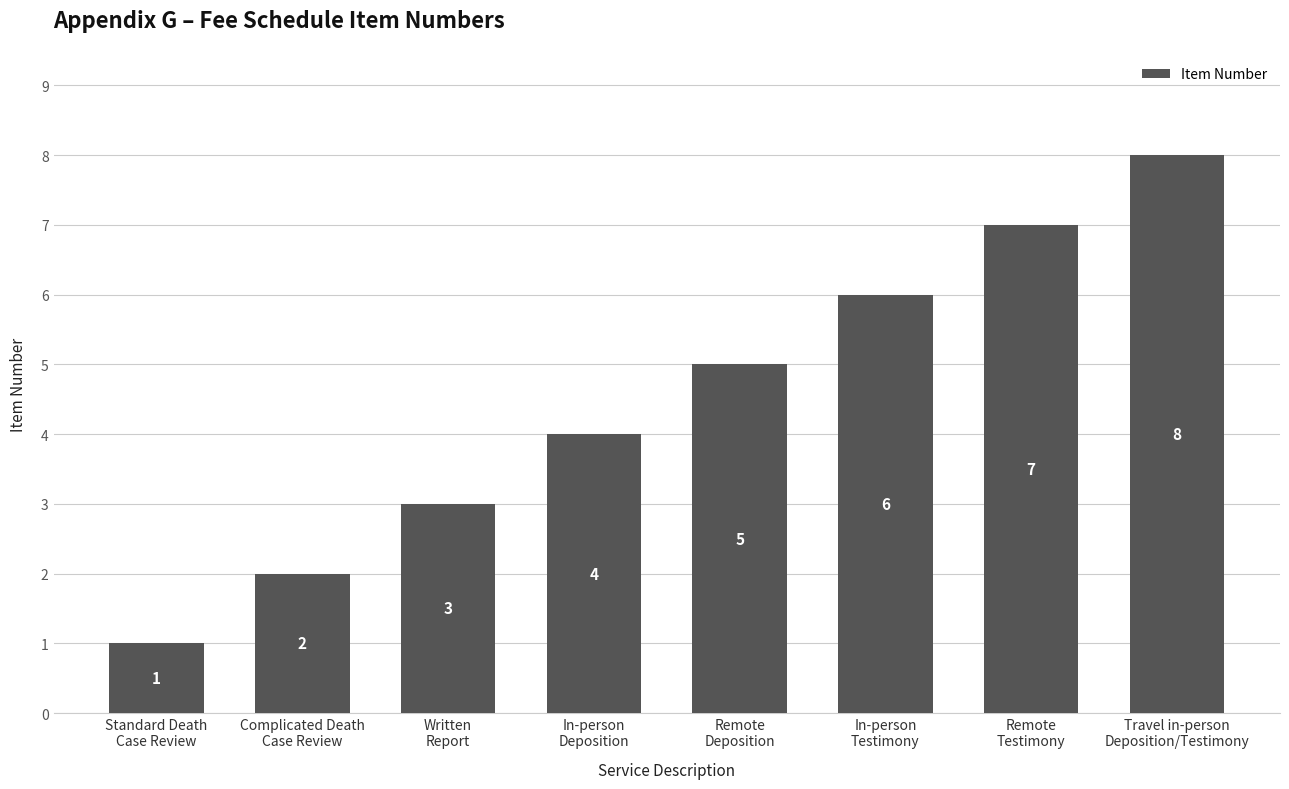

Which category has the highest value across all series?

Travel in-person
Deposition/Testimony